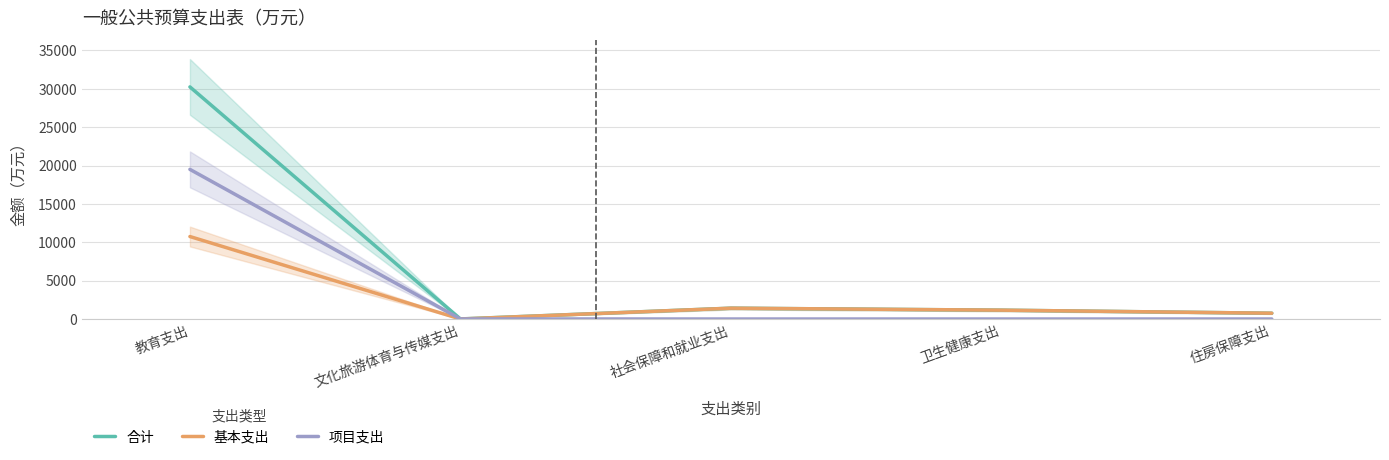

What is the value of the 合计 point at the 1st from the left?

30254.8